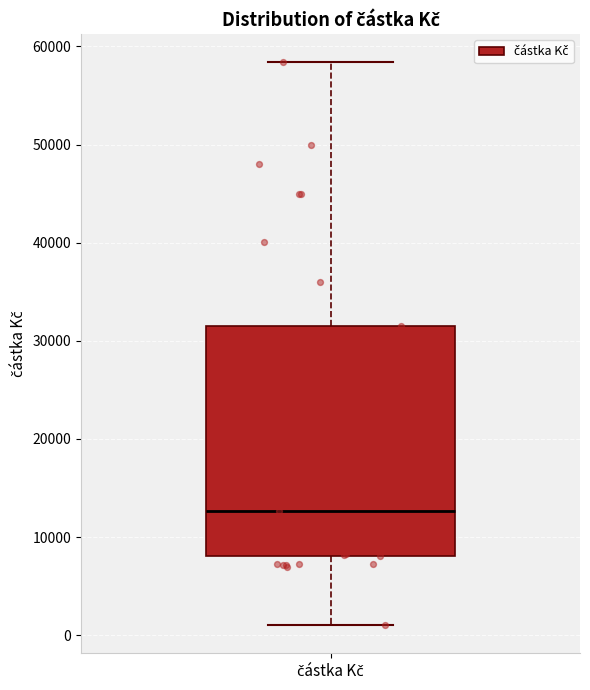

Transcribe this box plot: give where the median line is, the range the box spans, and where the two whiskers end, as read against the y-axis. The values are not printed on the chart, so give them approximately, as read against the axis.

median 13000, box 8000 to 32000, whiskers 1000 to 58000